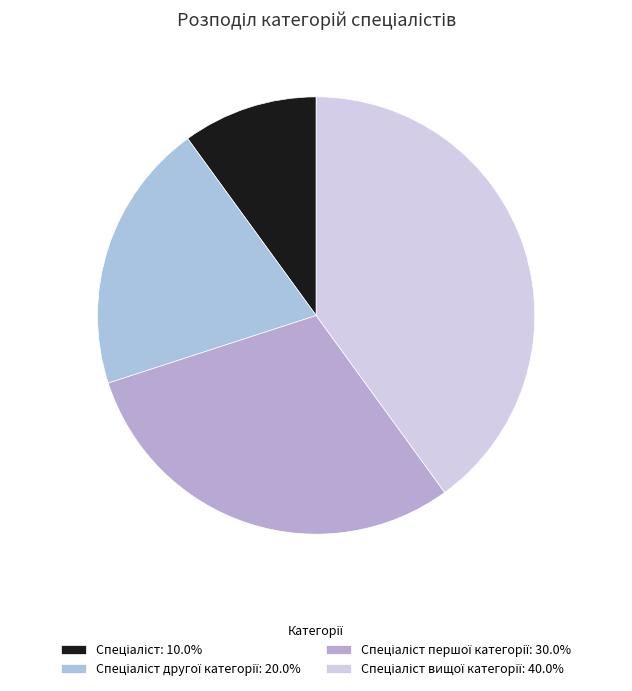

How many segments does this pie chart have?

4